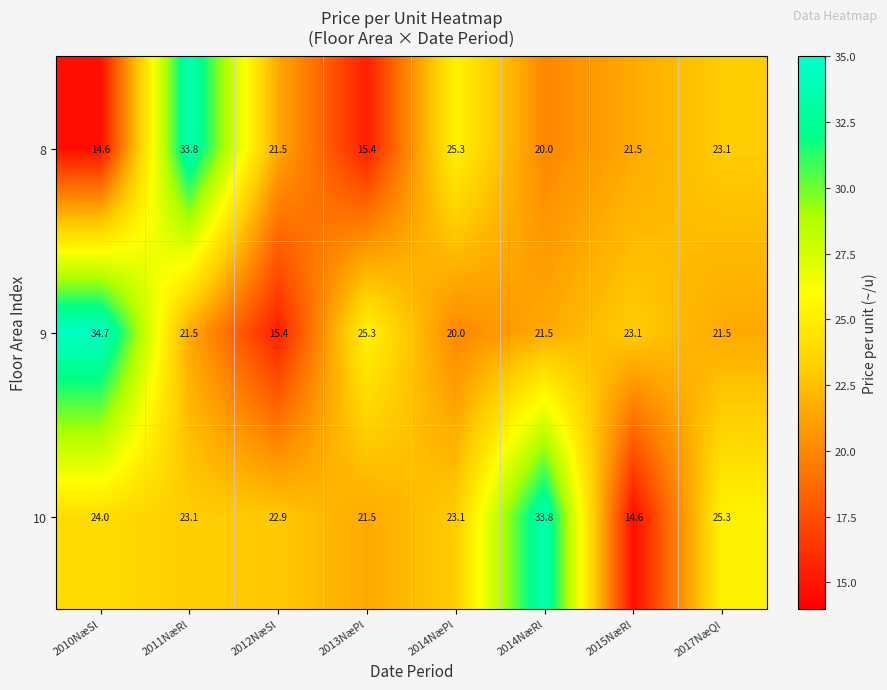

Which series has the largest range (max minus min)?

9